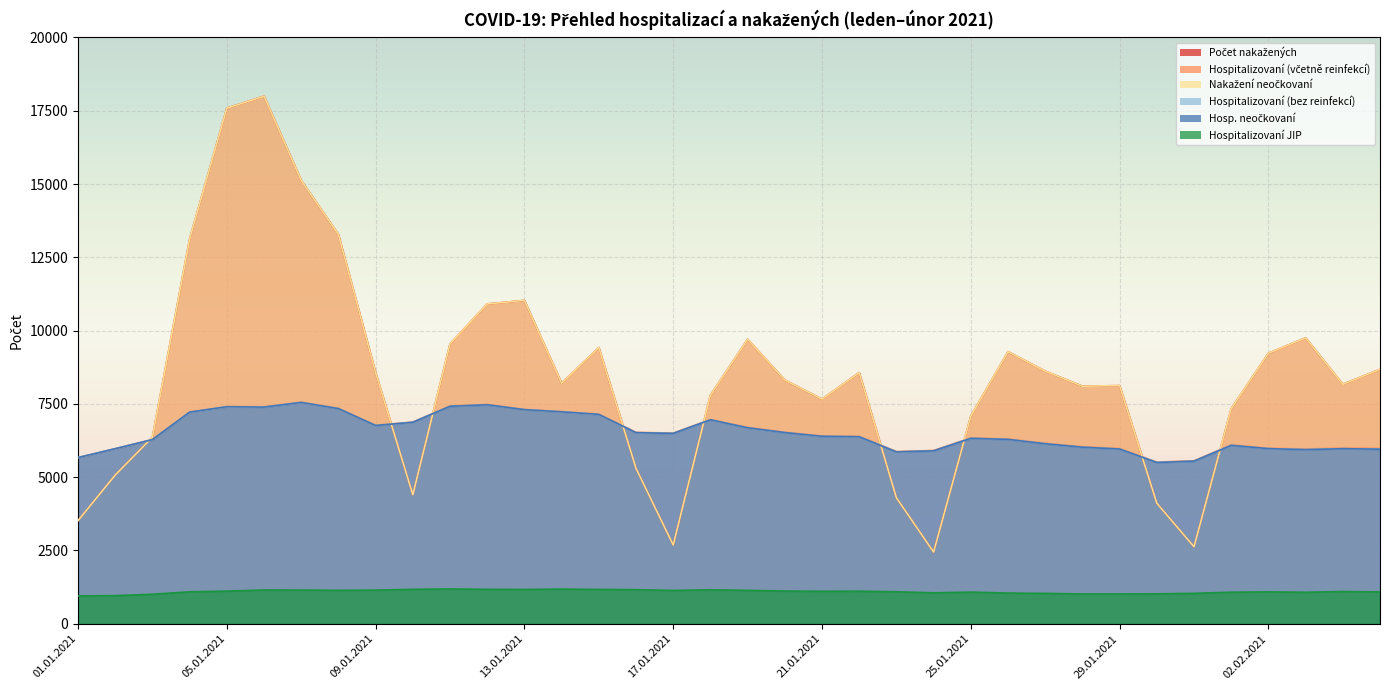

What is the difference between the maximum and minimum values in the Nakažení neočkovaní series?

15549